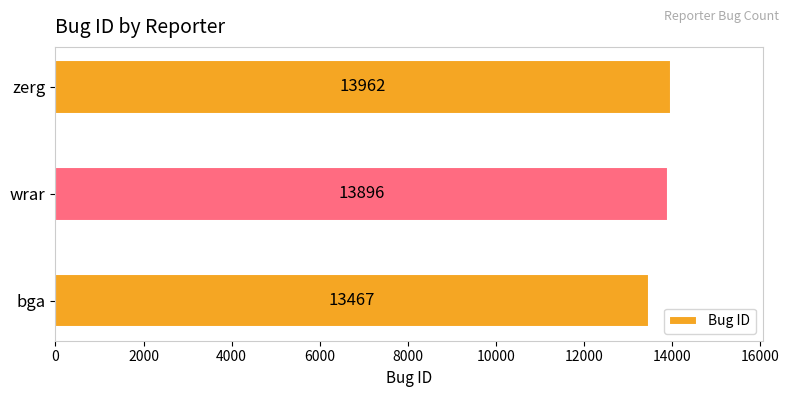

Which category has the highest value across all series?

zerg